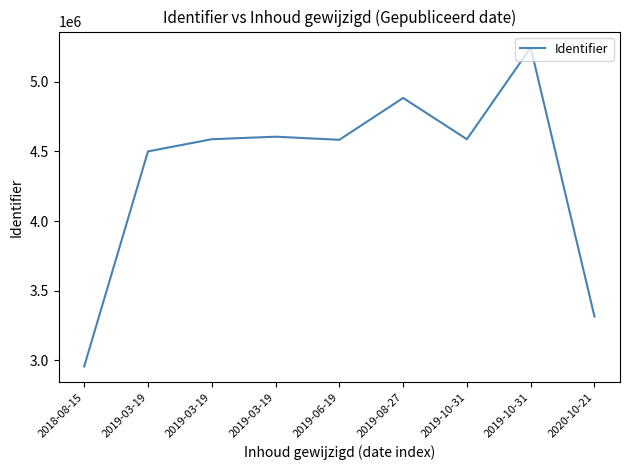

The chart shows a value of 5911769 at 2019-03-19. True or false?

False